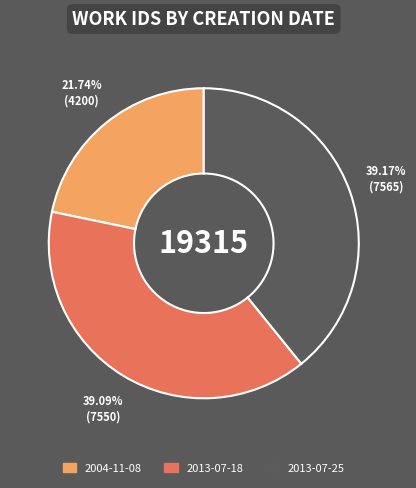

Does 2013-07-25 account for over 50% of the chart?

No